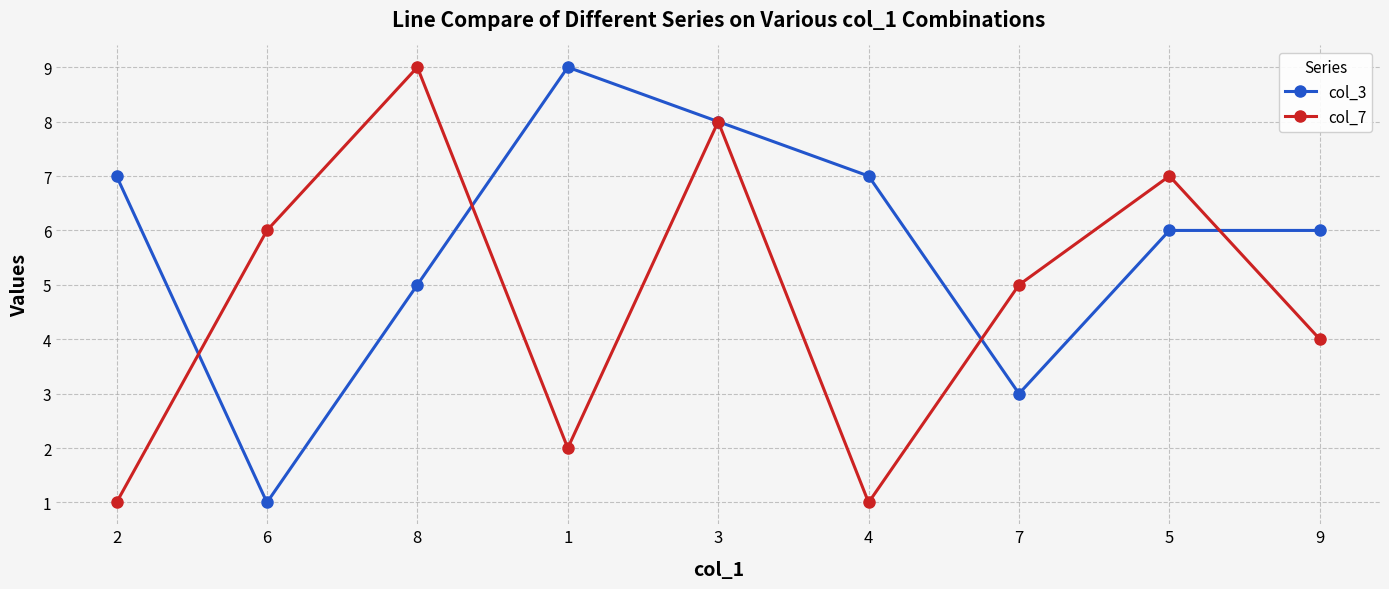

Where do col_3 and col_7 first cross each other?

2 and 6